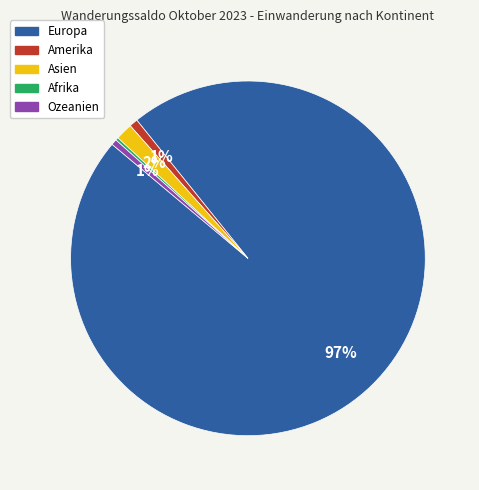

Combined, do Asien and Amerika account for over 50%?

No